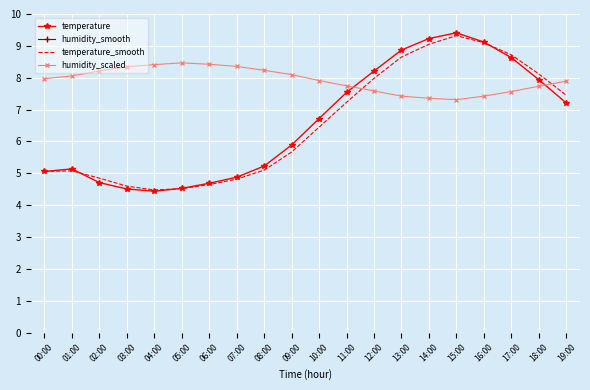

The humidity_smooth series shows 74.0 at 13:00. True or false?

True